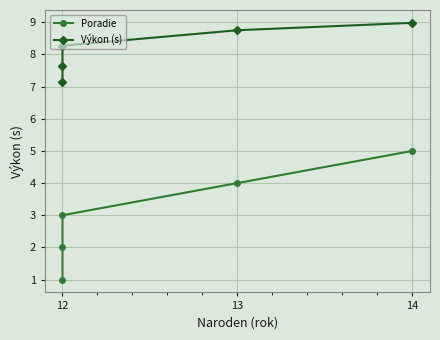

What is the value of the Poradie point at the 4th from the left?

4.0